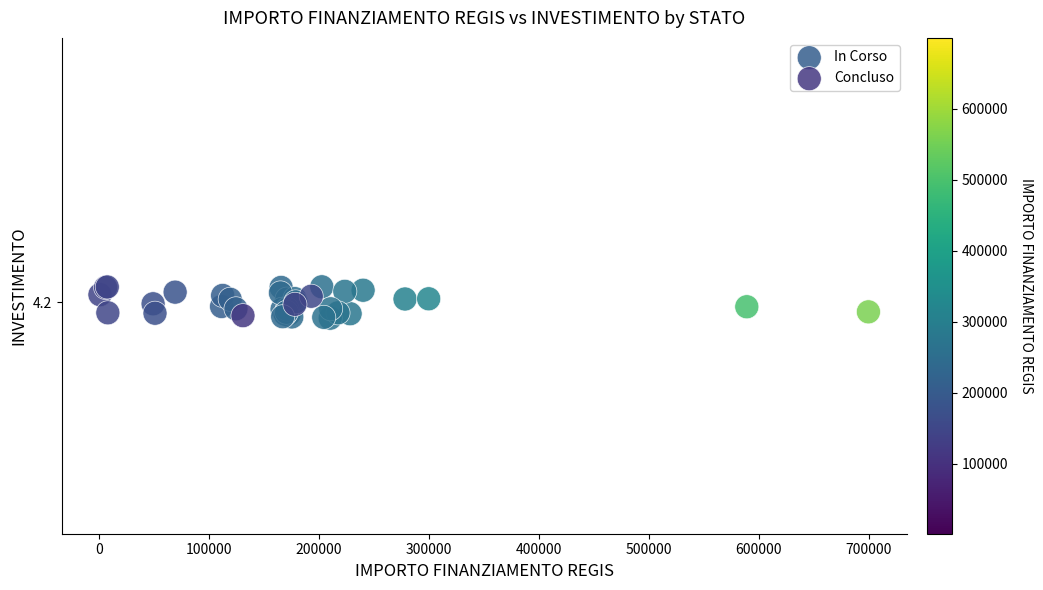

What are all the series names shown in the legend?

In Corso, Concluso